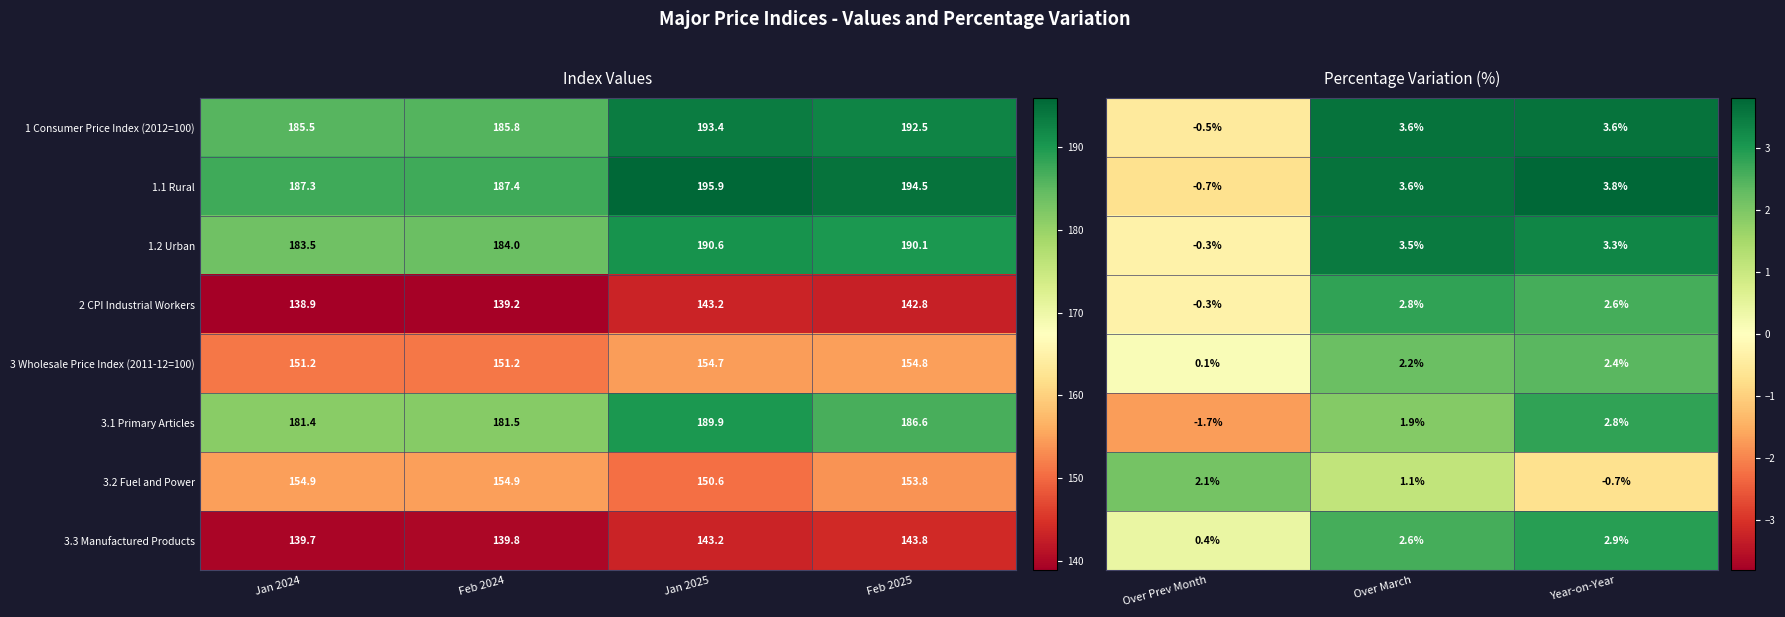

What is the minimum value shown in the chart?

-1.7